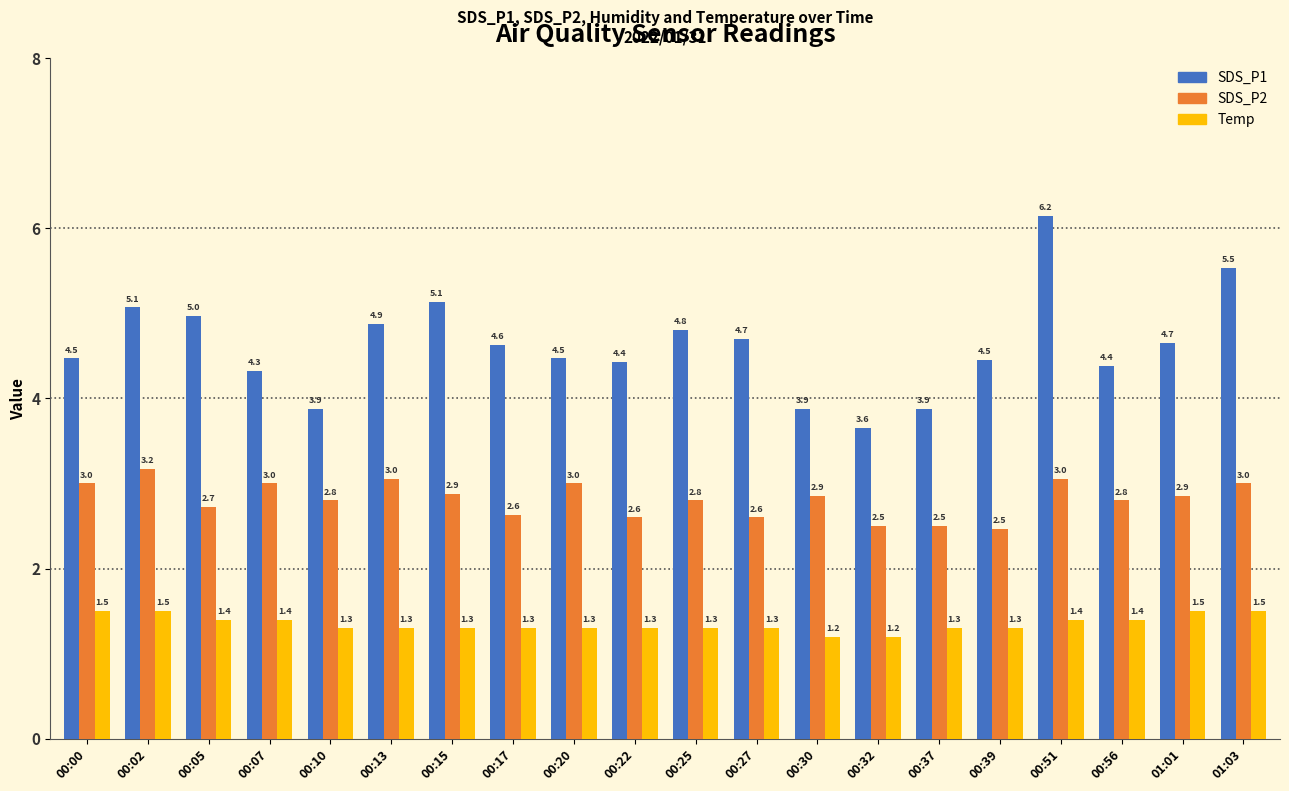

Which series has the largest total across all categories?

SDS_P1